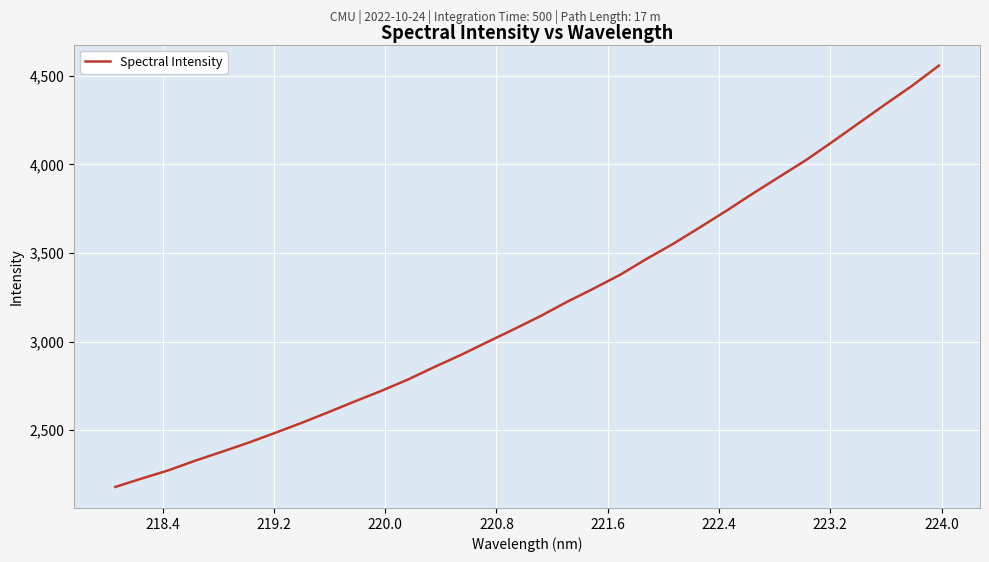

True or false: the data has more than 0 interior local peaks.

False